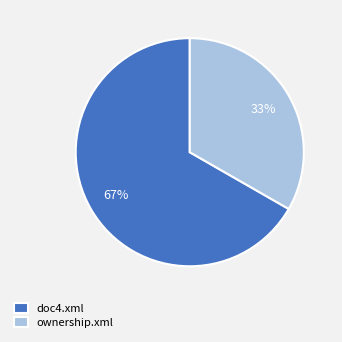

True or false: ownership.xml accounts for 46% of the total.

False